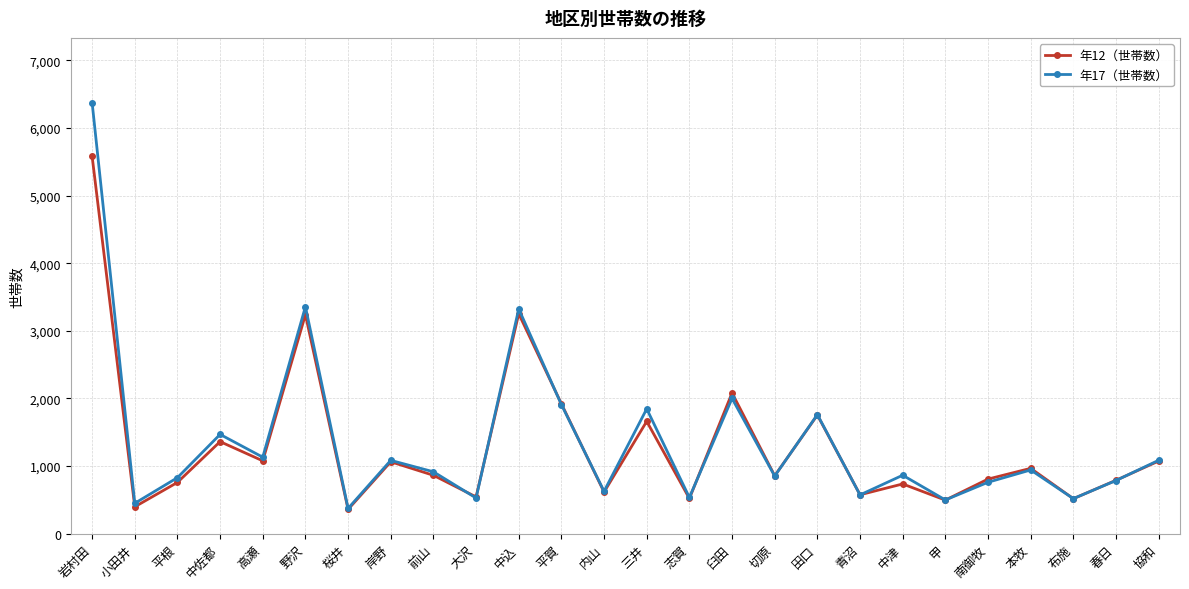

True or false: 年17（世帯数） and 年12（世帯数） intersect in this chart.

True